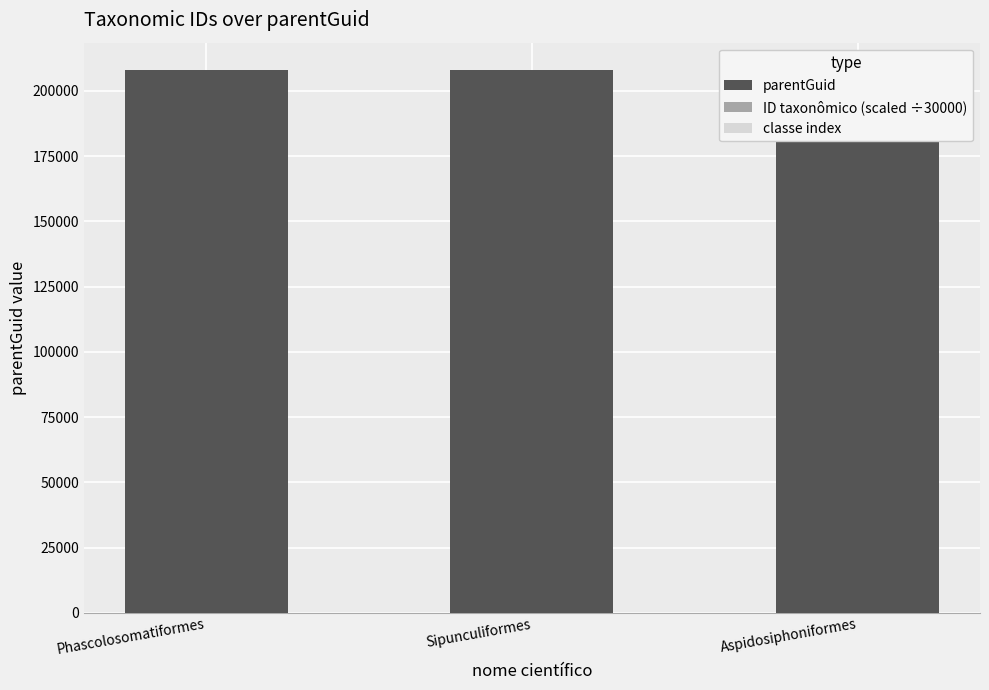

True or false: ID taxonômico (scaled ÷30000) has a value of 4.5 at Aspidosiphoniformes.

False